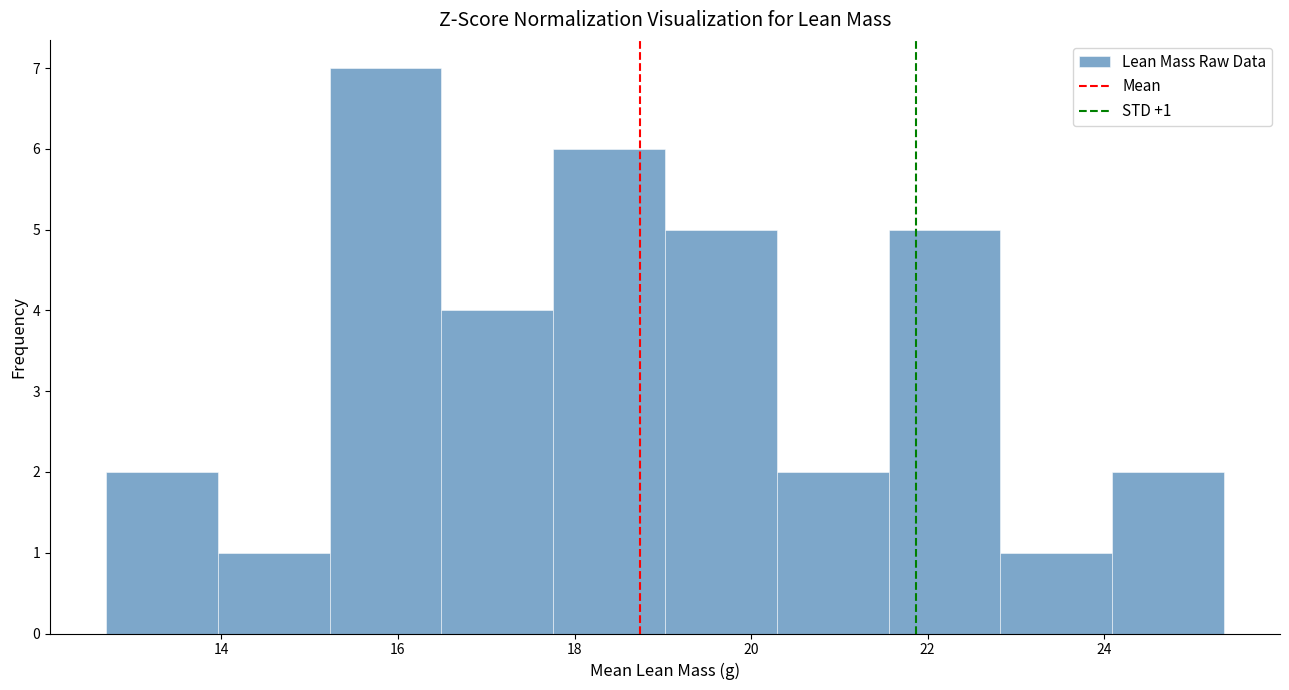

Which range on the x-axis has the tallest bar?

15.2 to 16.4